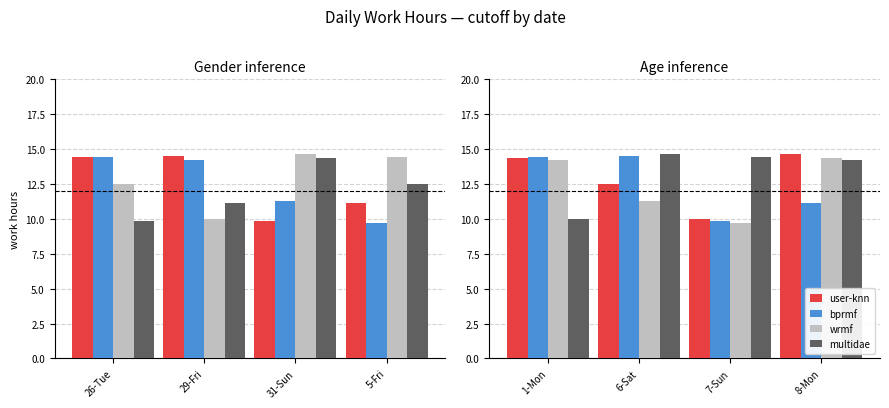

Between 6-Sat and 7-Sun, which is larger?

6-Sat